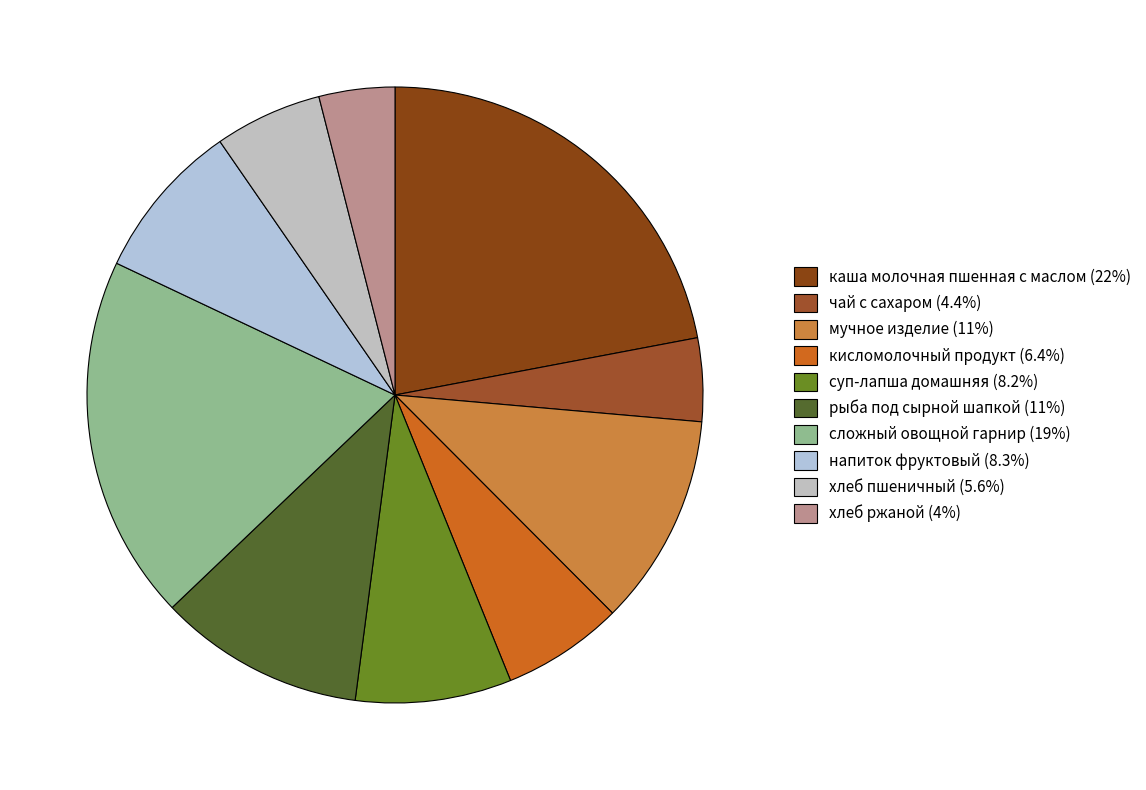

To the nearest percent, what is the average slice percentage?

10%